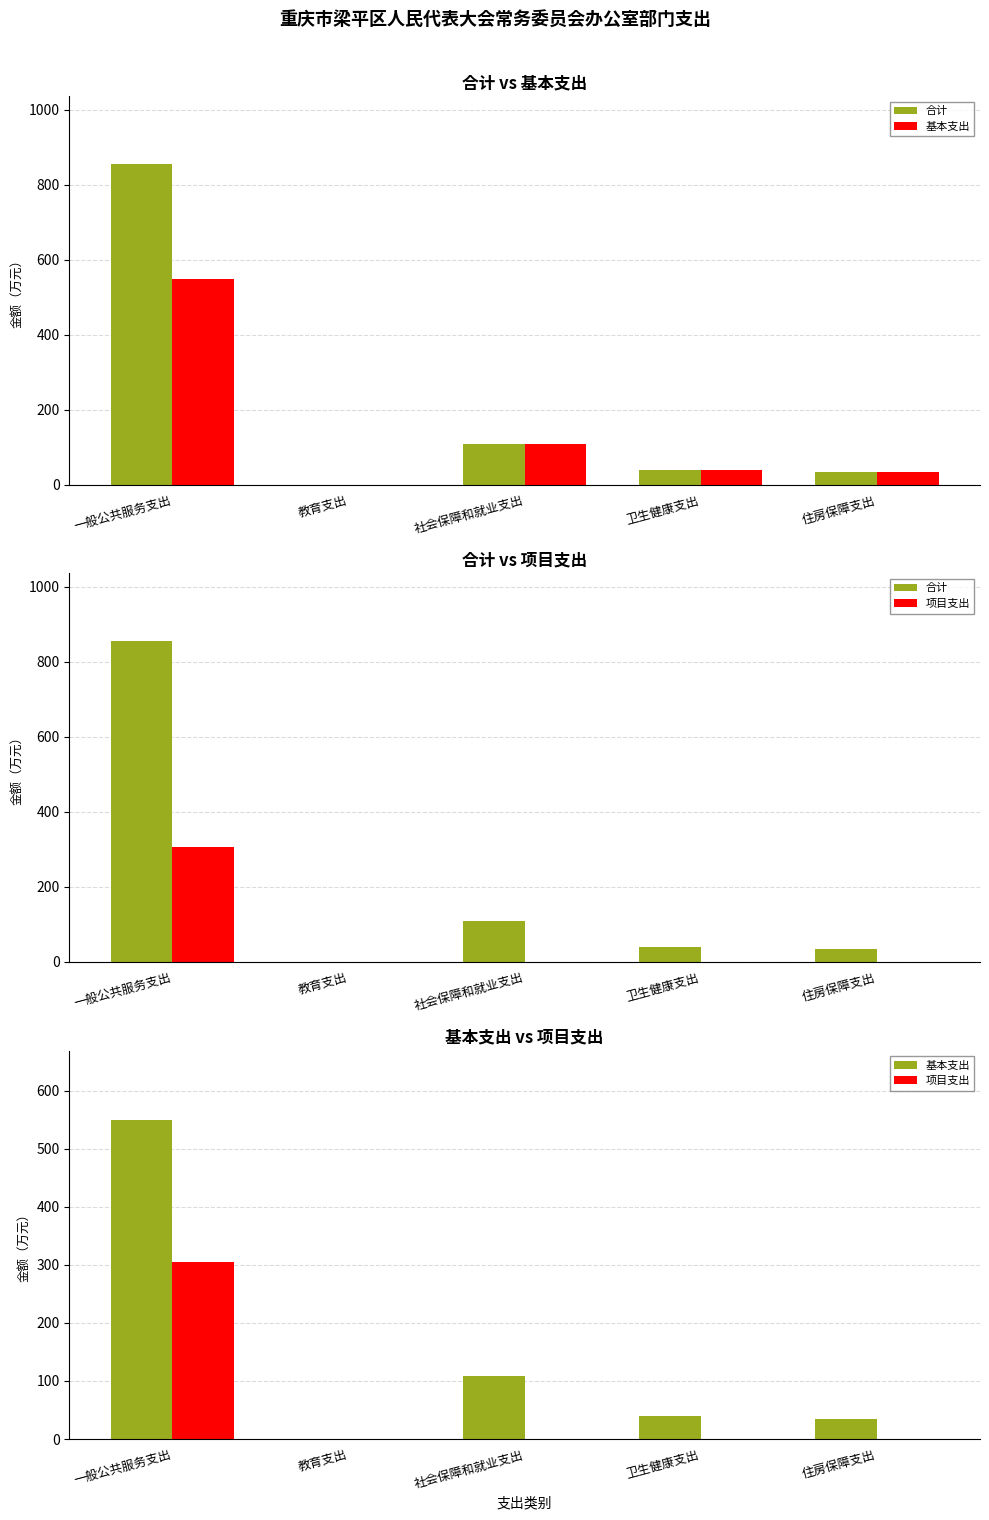

What is the total value across all series at 一般公共服务支出?

1709.1